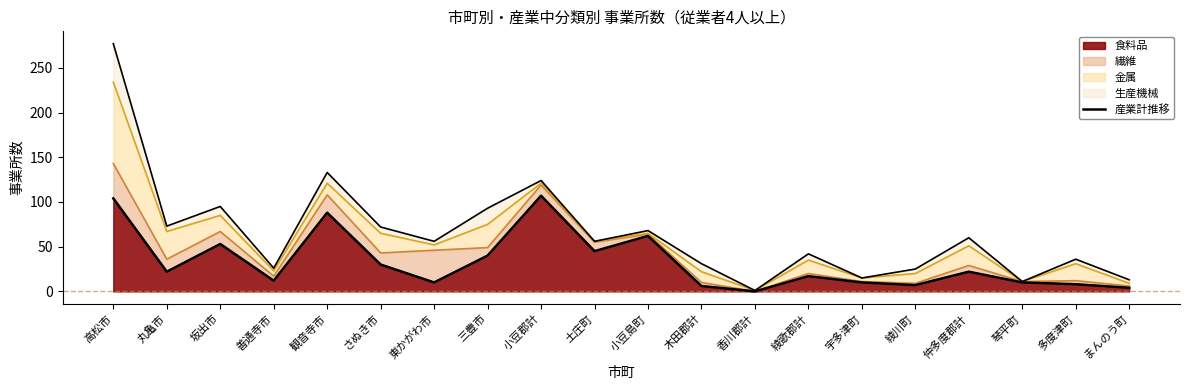

Where is the data nearest to the value 53?

坂出市